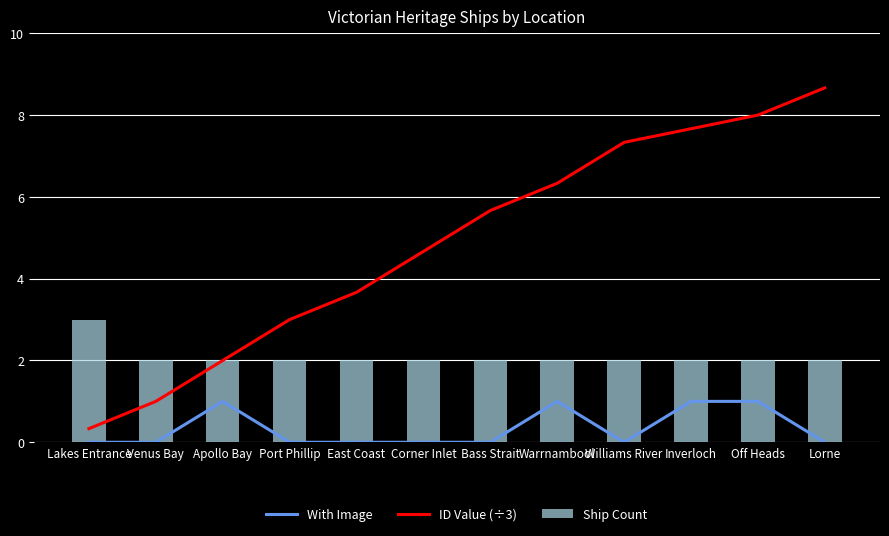

Which series changed the most between Apollo Bay and Bass Strait?

ID Value (÷3)